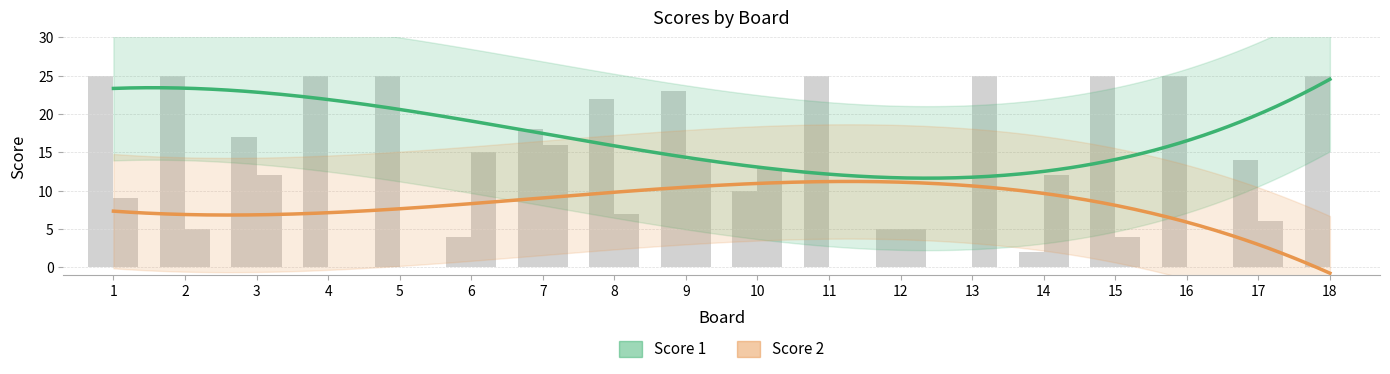

Where is Score 2 nearest to the value 12?

3